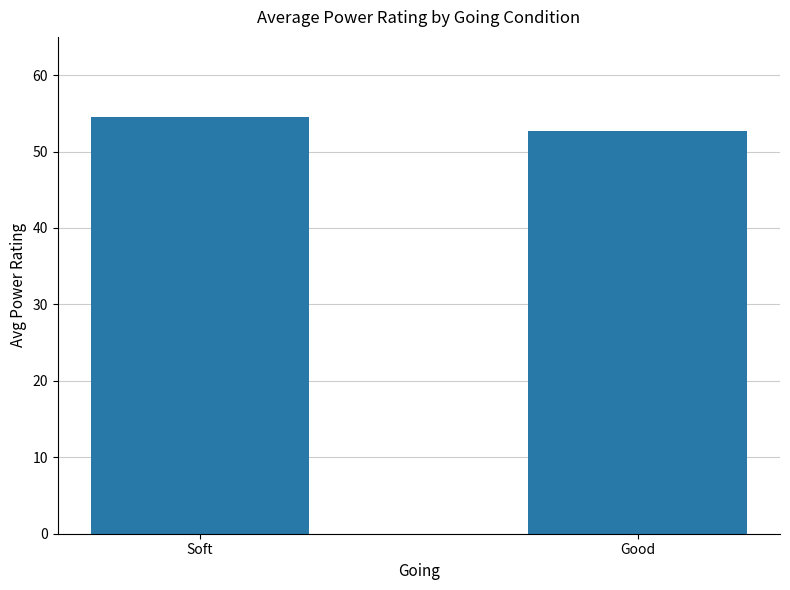

What value does the data have at Good?

52.7